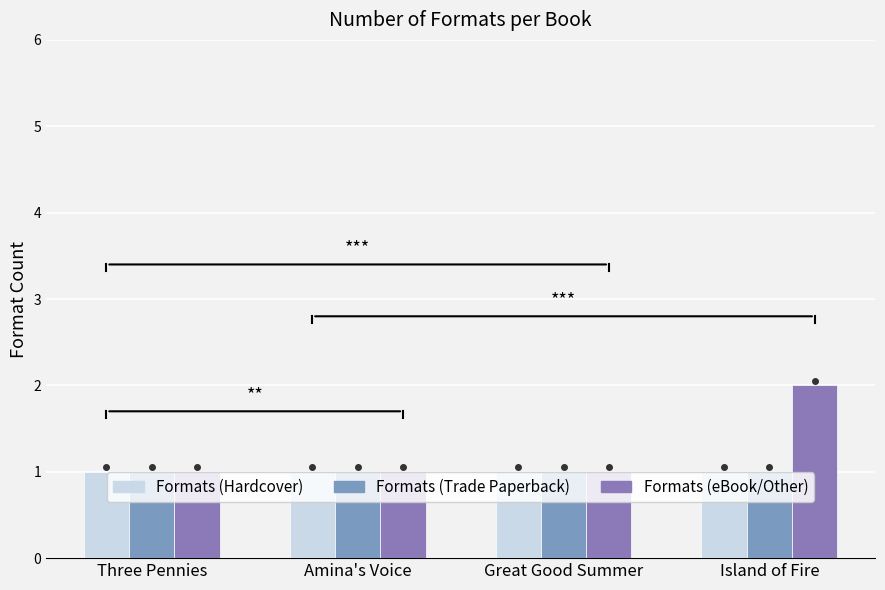

What is the maximum value for Formats (eBook/Other)?

2